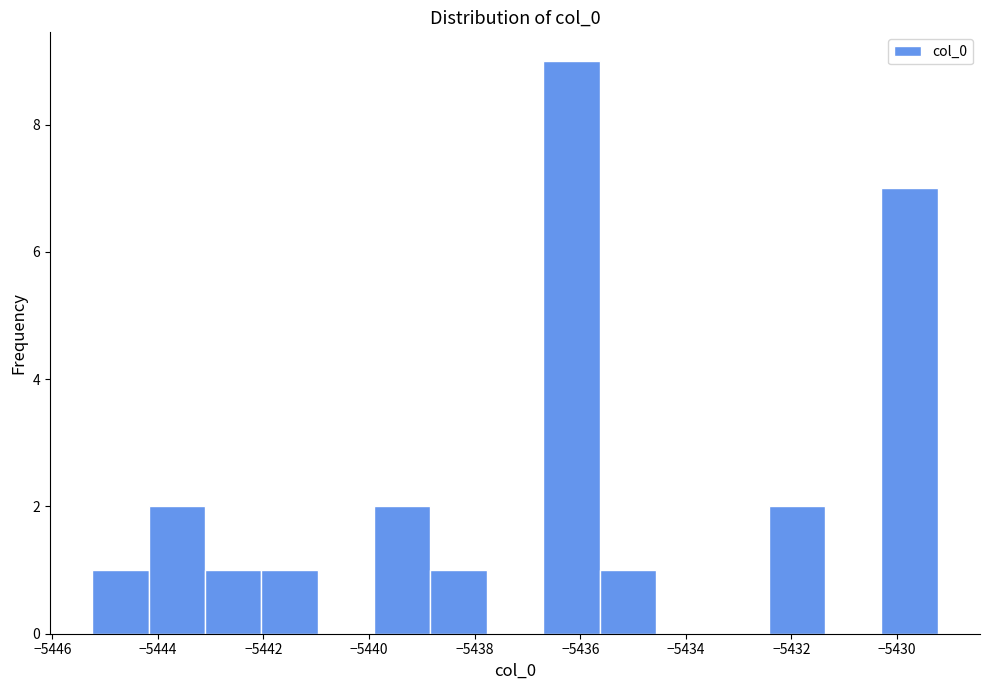

What is the height of the bar covering -5440.0 to -5438.8 on the x-axis? Neither the bar edges nor the heights are printed on the chart, so give them approximately, as read against the axes.

2